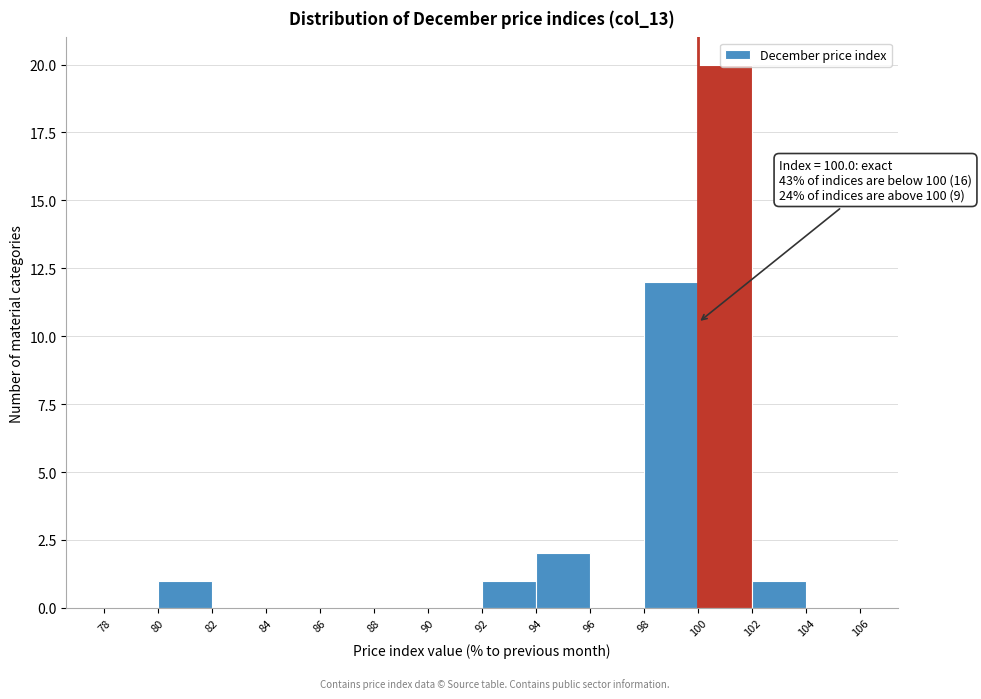

Which range on the x-axis has the tallest bar?

100 to 102